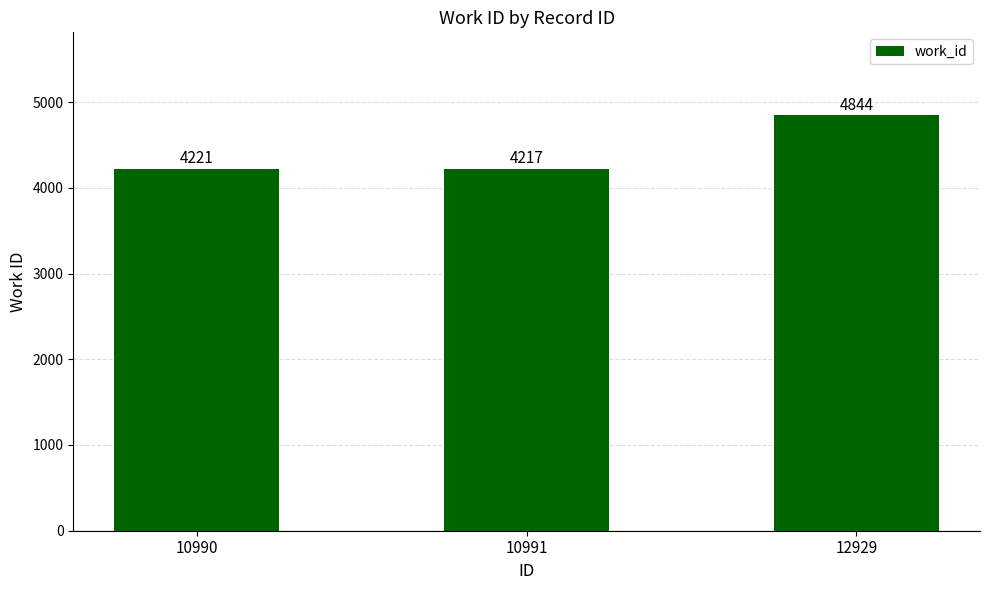

Rank the categories by value from lowest to highest.

10991, 10990, 12929